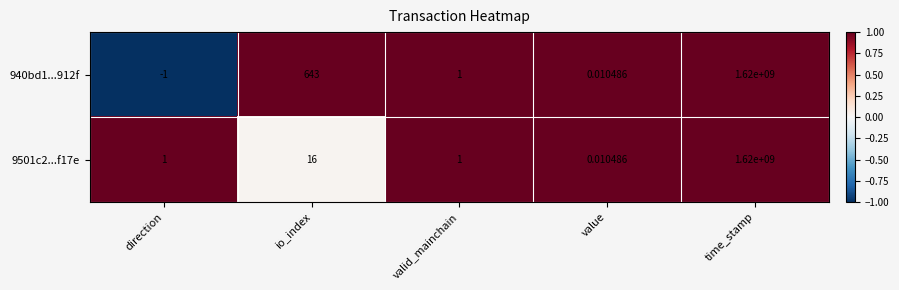

At which label is 940bd1...912f closest to 809999999?

io_index